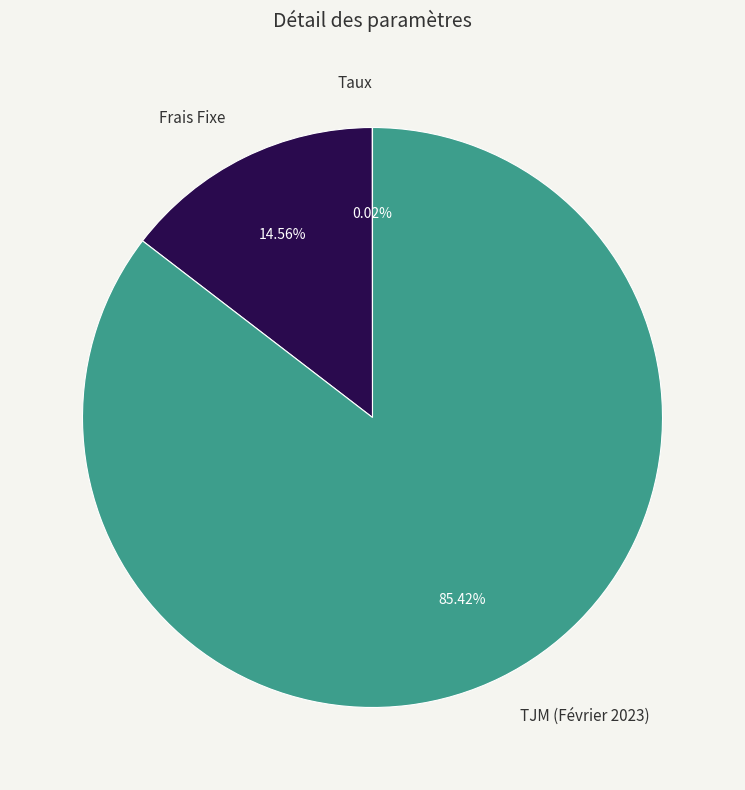

Is there any slice that represents more than half of the pie?

Yes